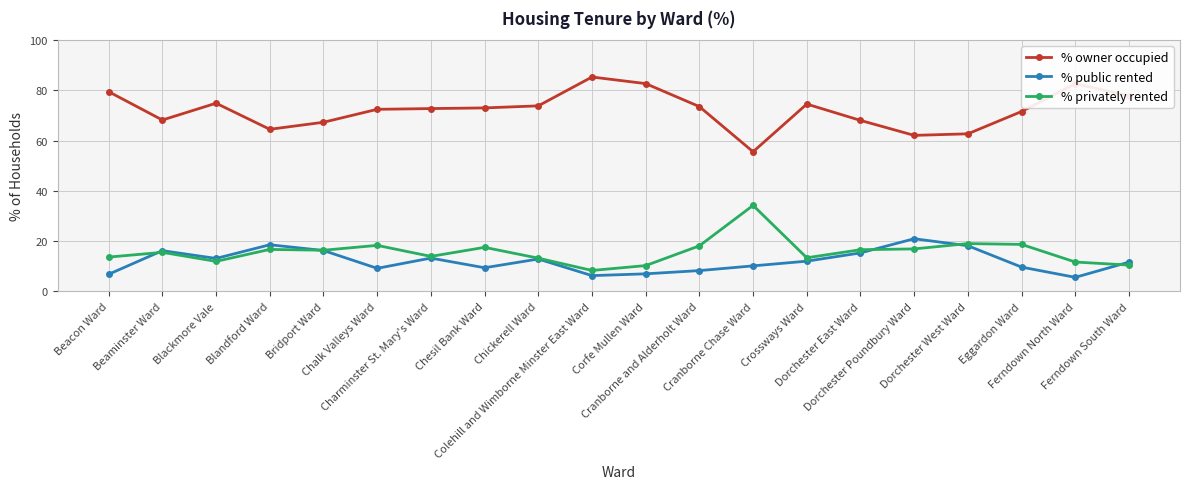

Which series has the largest range (max minus min)?

% owner occupied